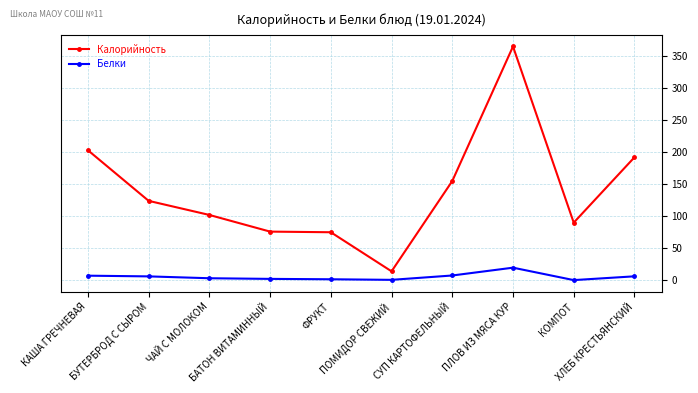

What is the label of the 7th point from the right?

БАТОН ВИТАМИННЫЙ